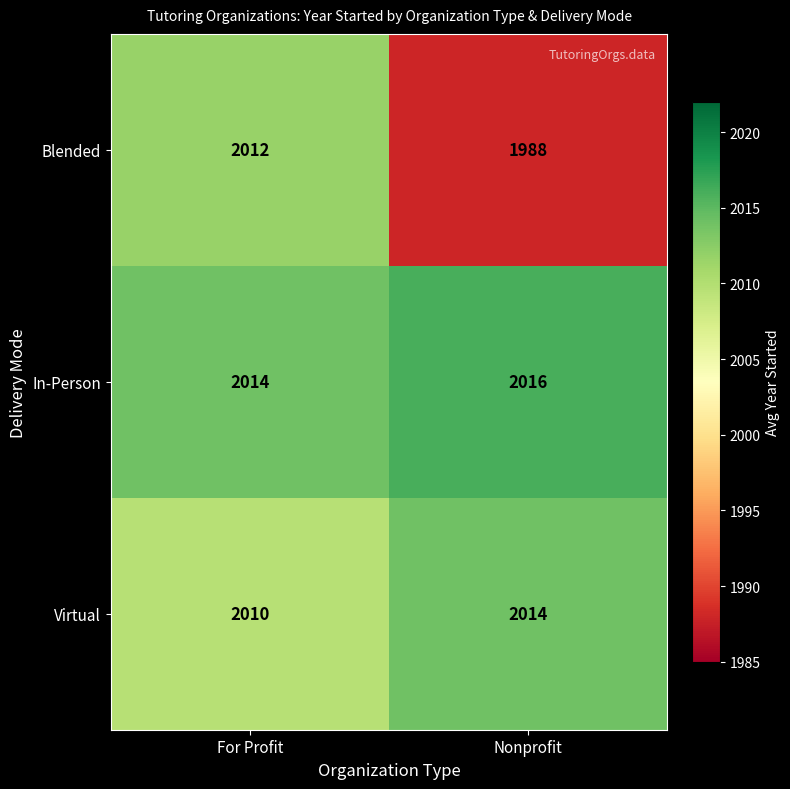

Count the number of categories in the chart.

2